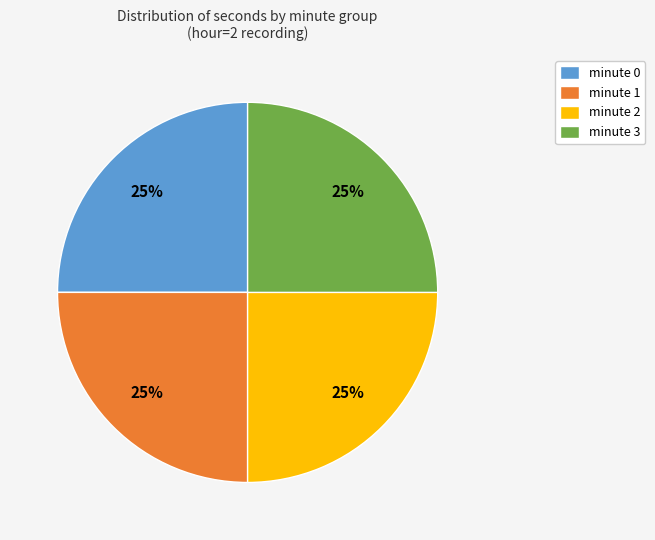

Count the number of slices in the pie.

4